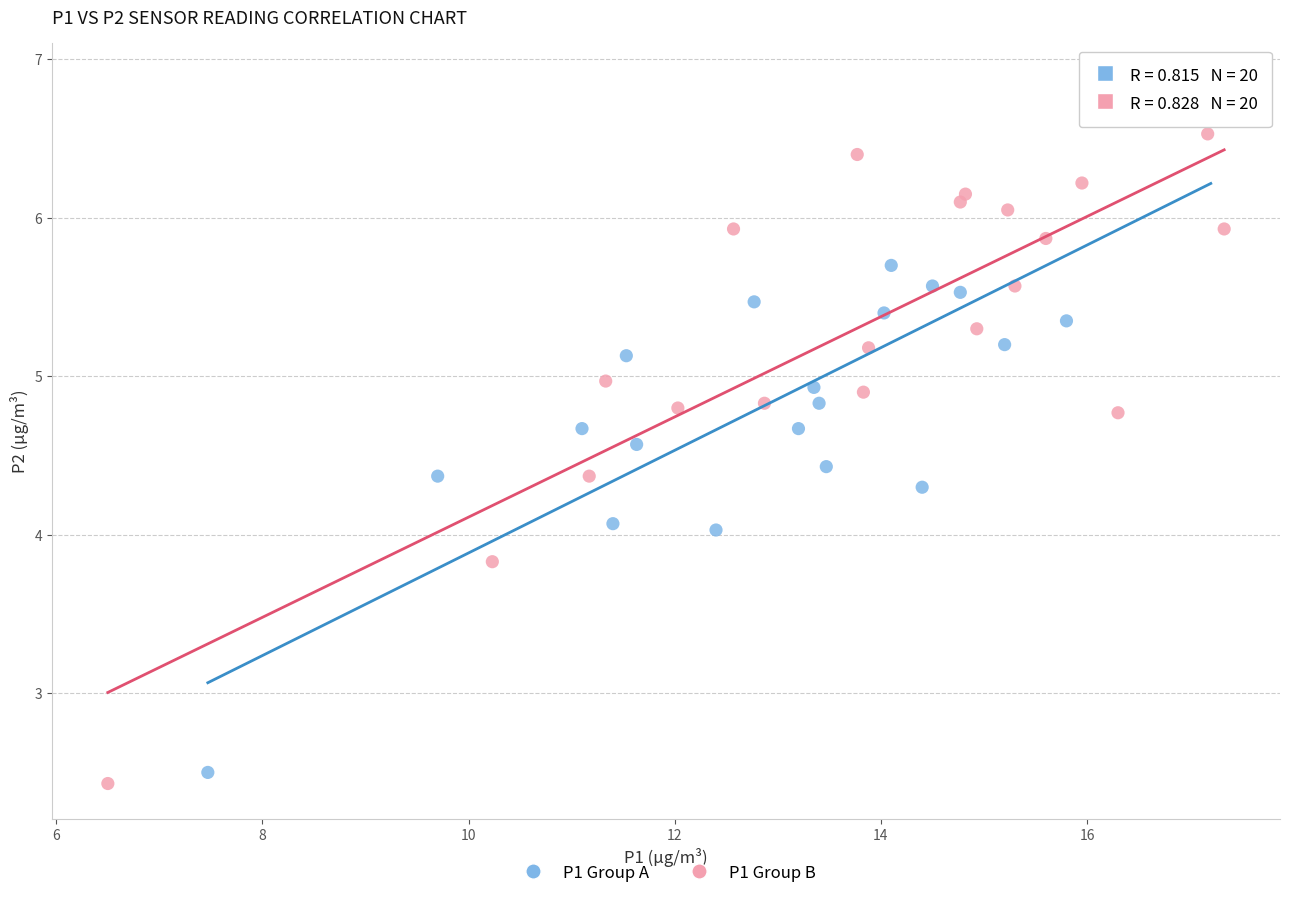

Which series reaches the maximum Y coordinate?

P1 Group A